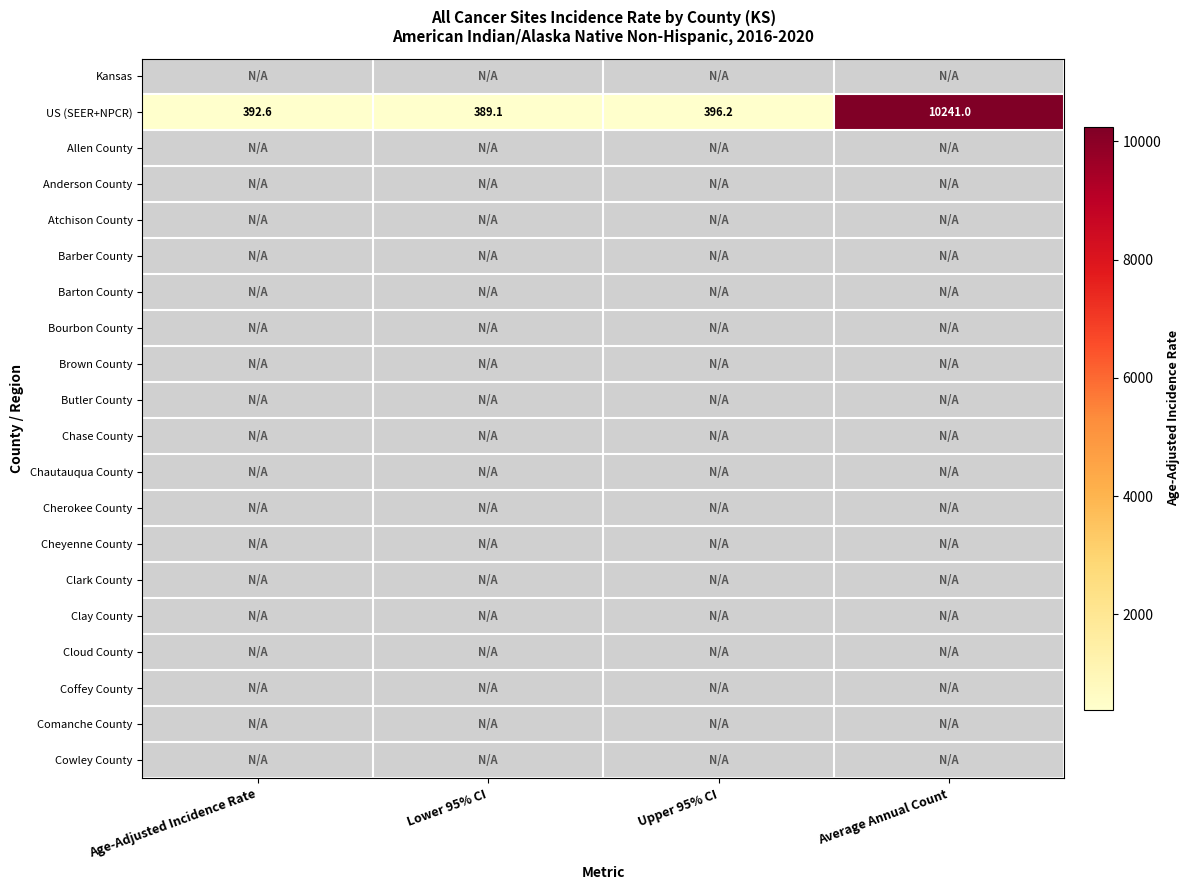

Which series changed the most between Upper 95% CI and Average Annual Count?

US (SEER+NPCR)